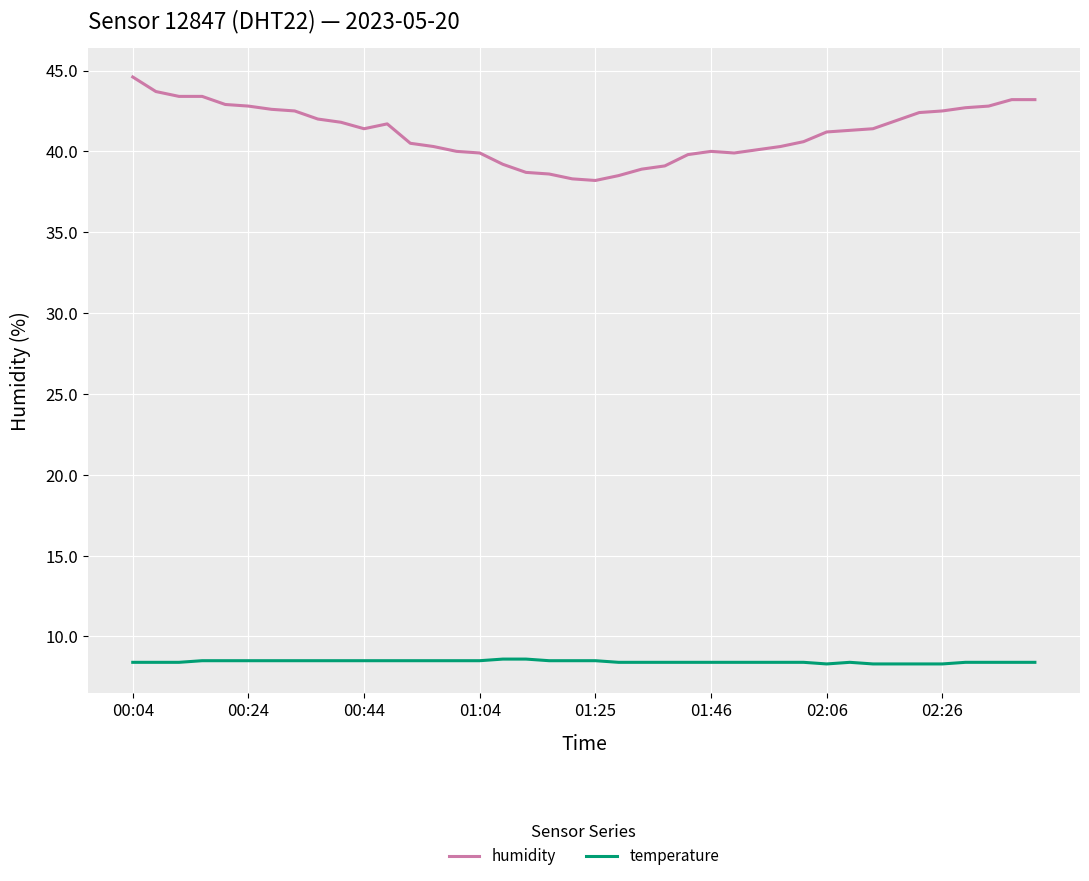

What is the lowest value of the temperature series?

8.3